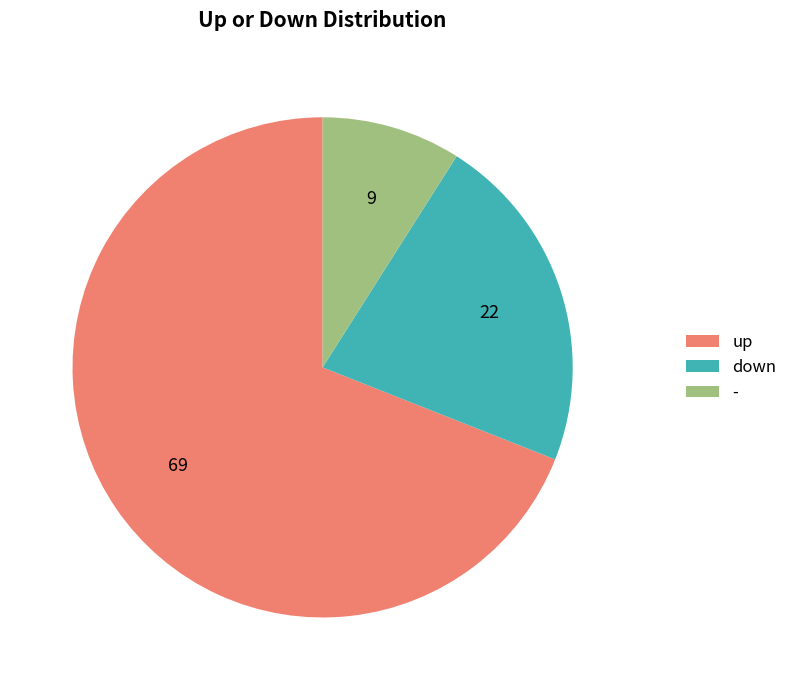

Approximately how many times larger is the value at down compared to -?

2.4